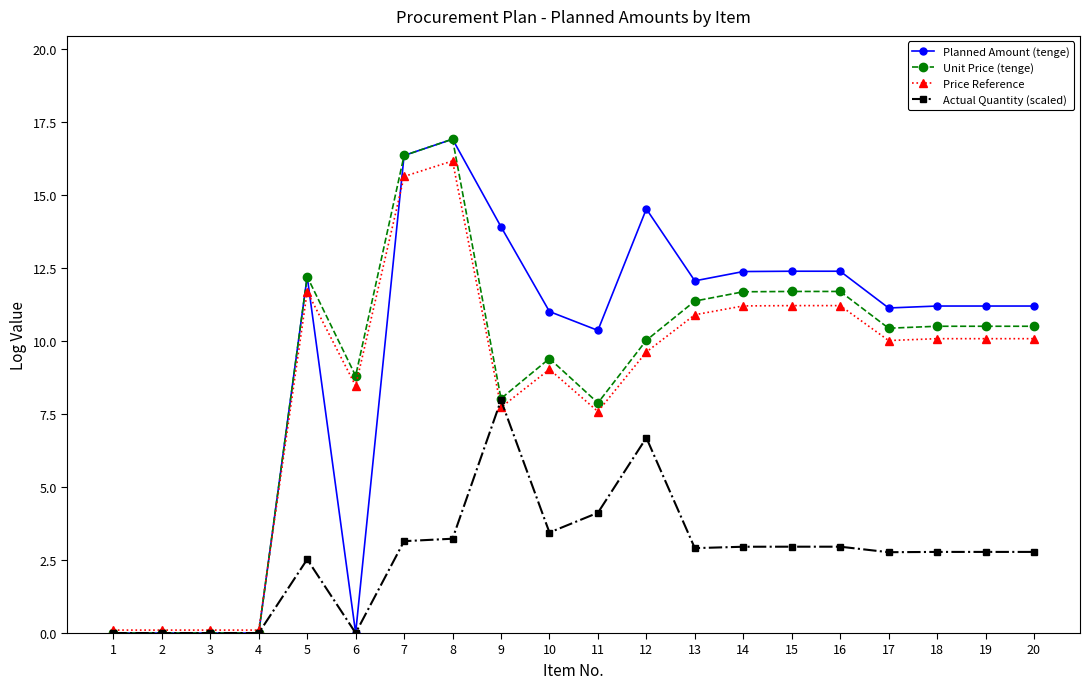

At which label is Planned Amount (tenge) closest to 8?

11